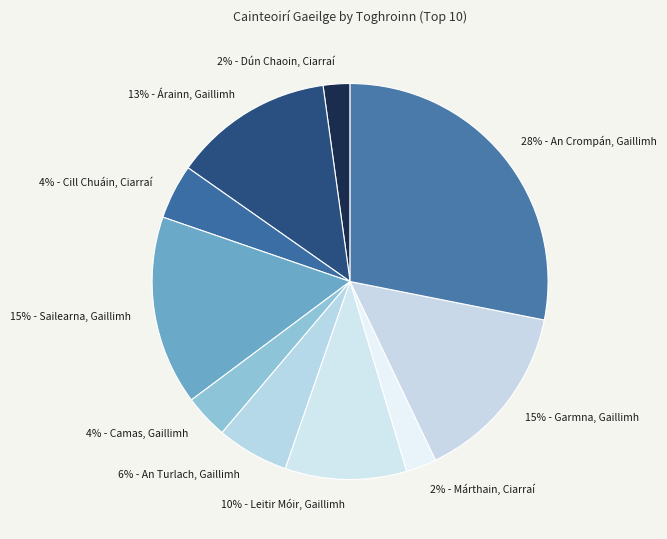

How many segments does this pie chart have?

10